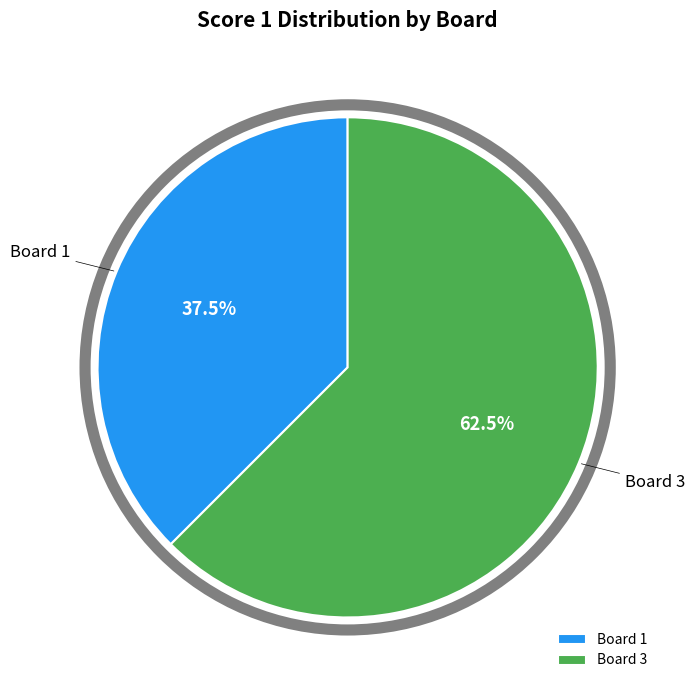

Is there a majority slice in this chart?

Yes